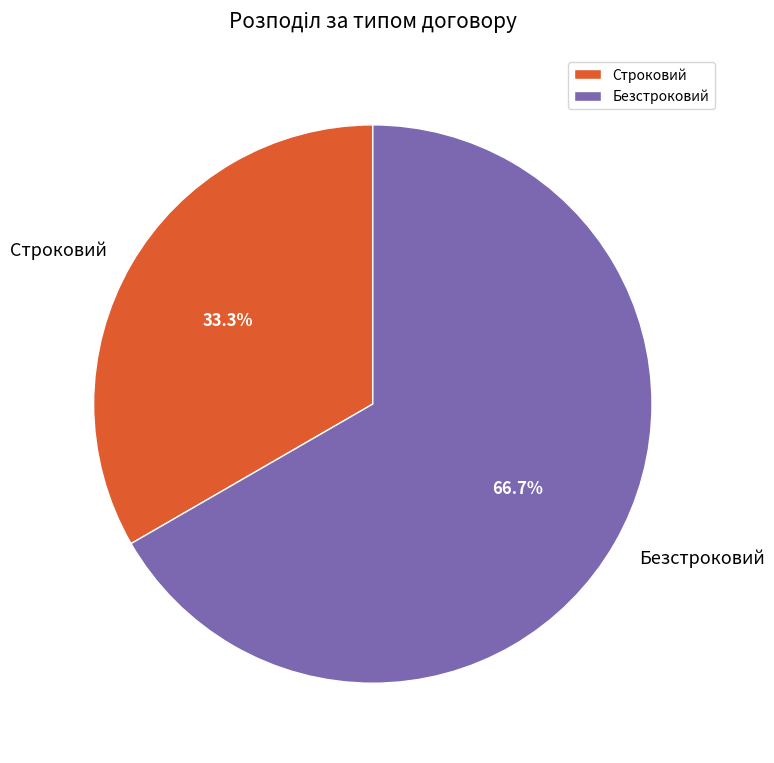

Is Безстроковий the majority of the pie?

Yes